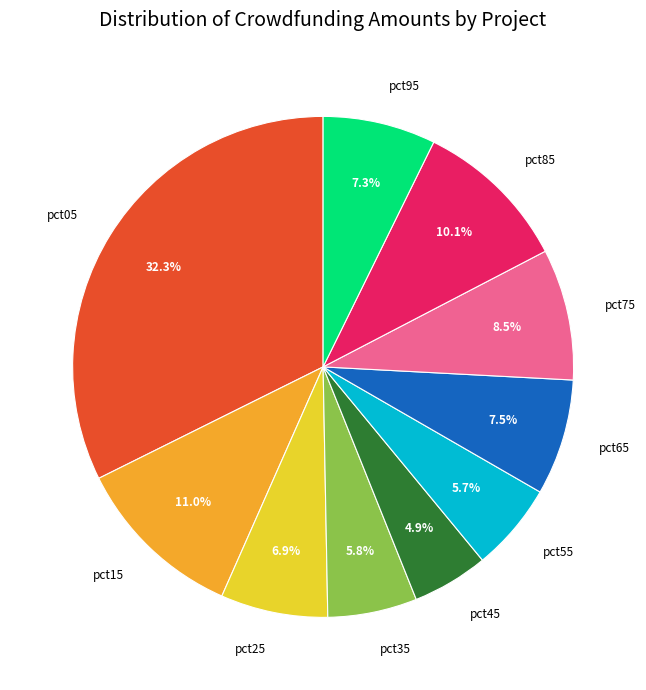

What is the total percentage of pct55 and pct25?

12.6%